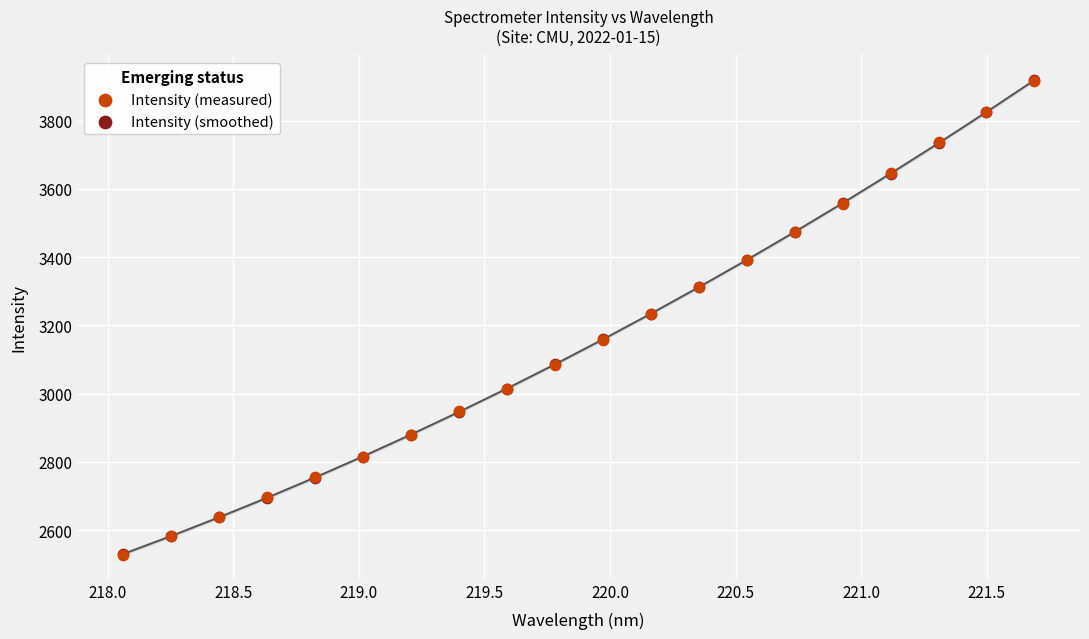

What are all the series names shown in the legend?

Intensity (measured), Intensity (smoothed)